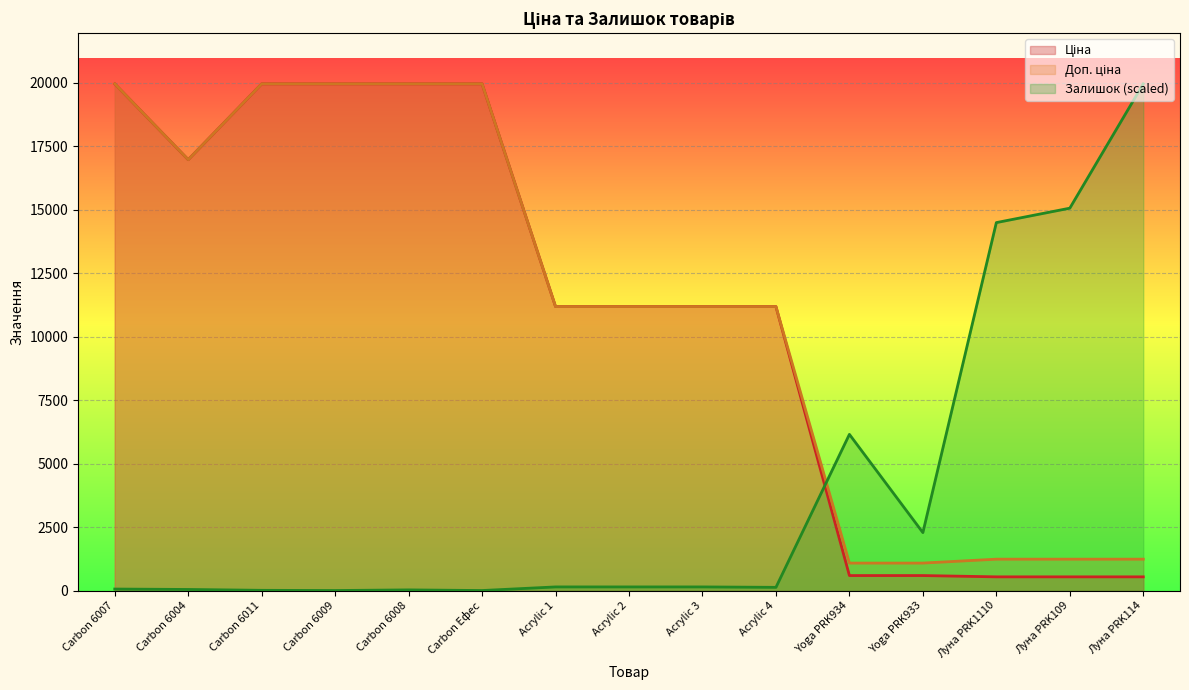

Where is the first local minimum for Доп. ціна?

Carbon 6004